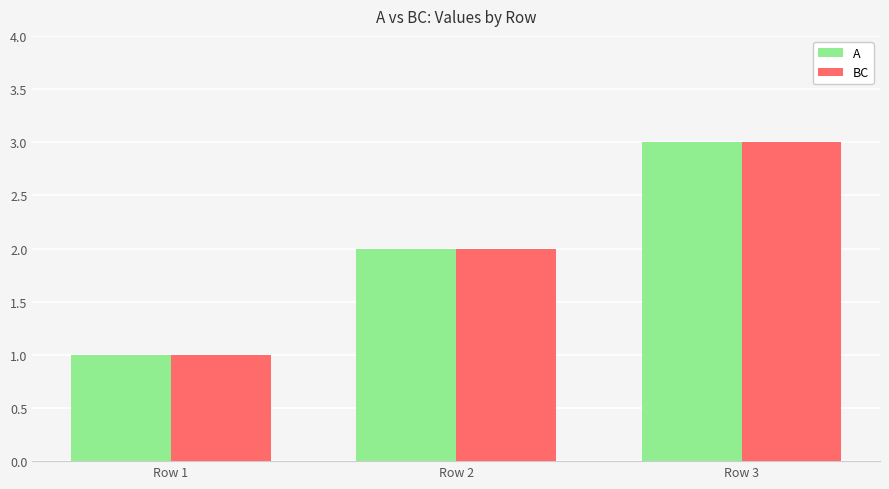

What is the value of the BC bar at the 2nd from the left?

2